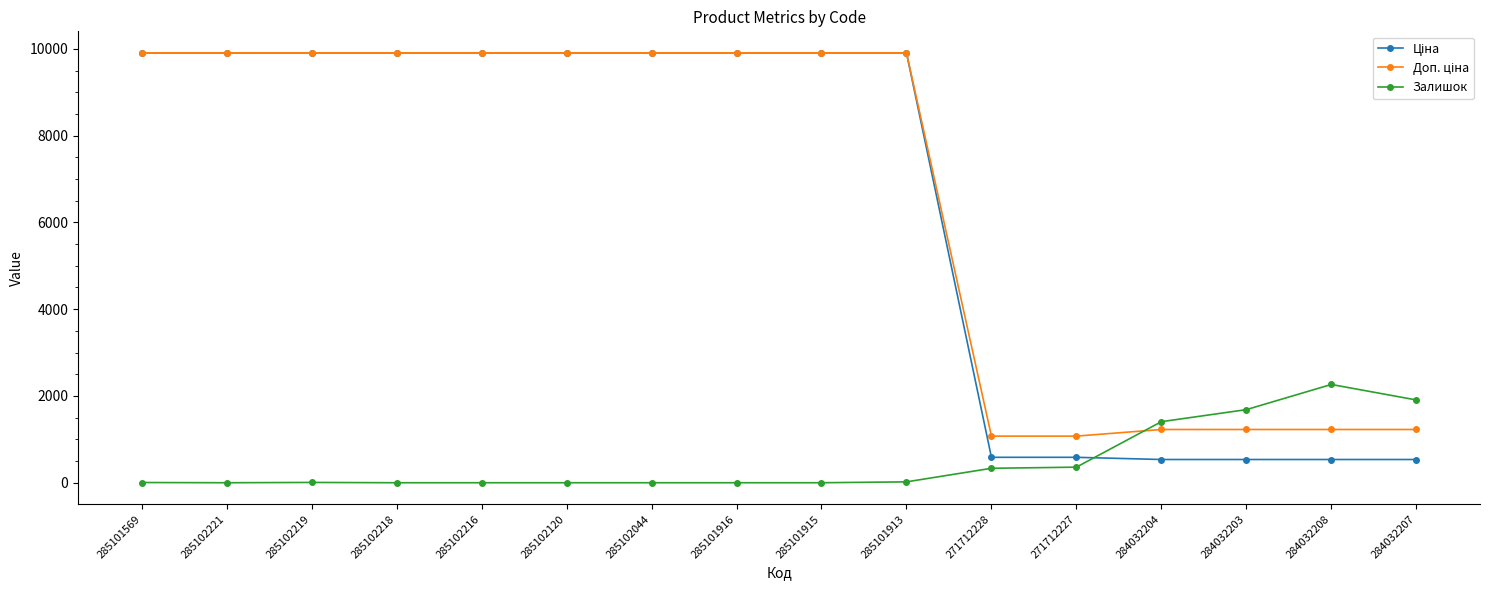

The Залишок series shows 0.0 at 285101916. True or false?

True